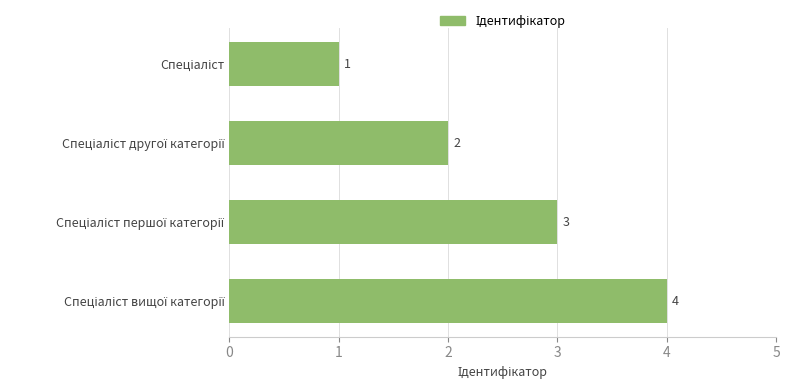

What is the value of the 4th bar from the top?

4